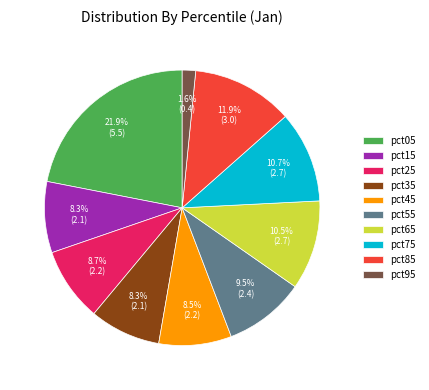

What is the ratio of the value at pct95 to the value at pct35?

0.2